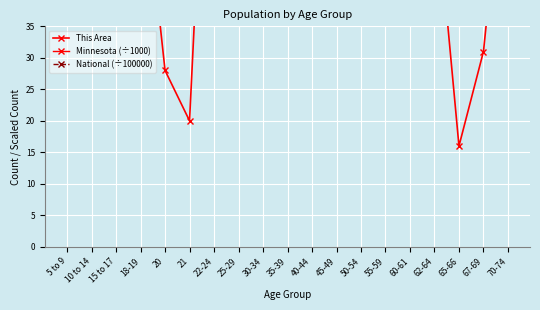

What are all the series names shown in the legend?

This Area, Minnesota (÷1000), National (÷100000)